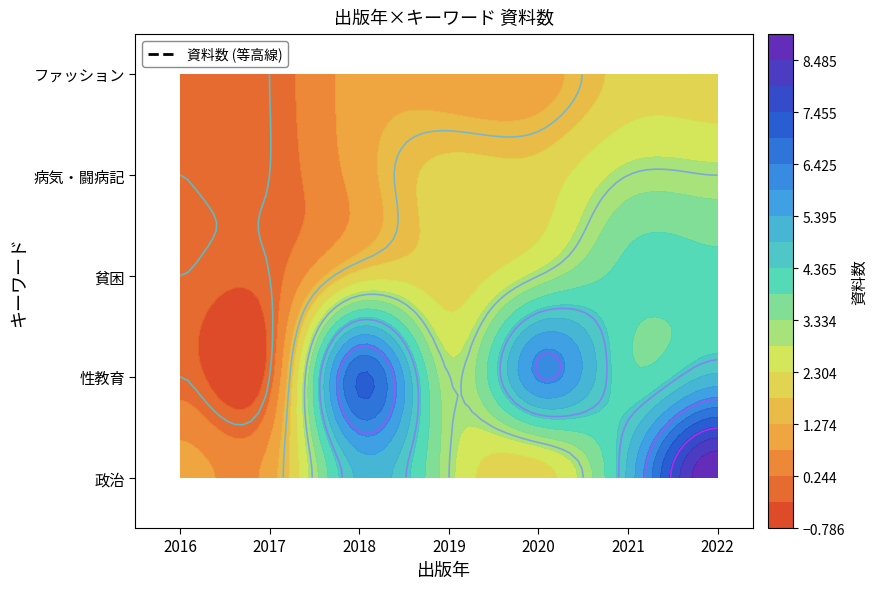

The value of 病気・闘病記 at 2021 is 3. True or false?

True